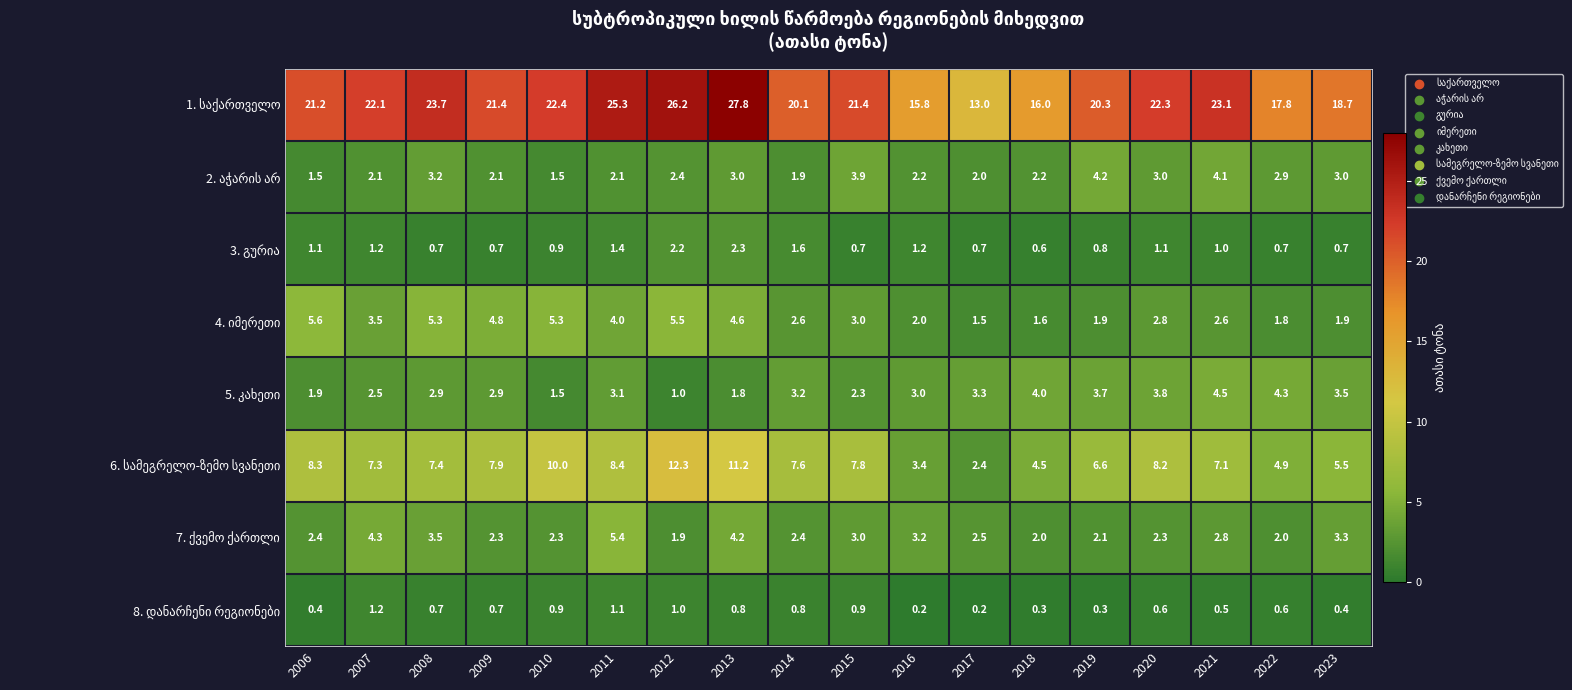

What is the maximum value shown in the chart?

27.8